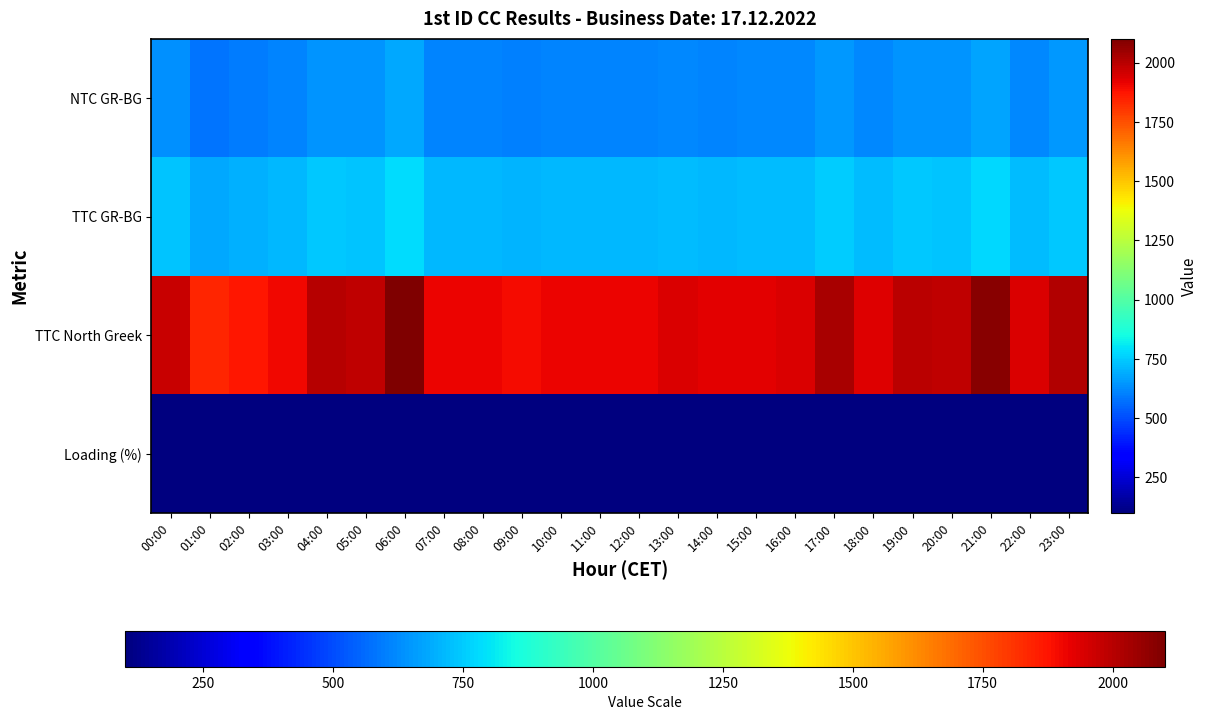

What is the minimum value shown in the chart?

99